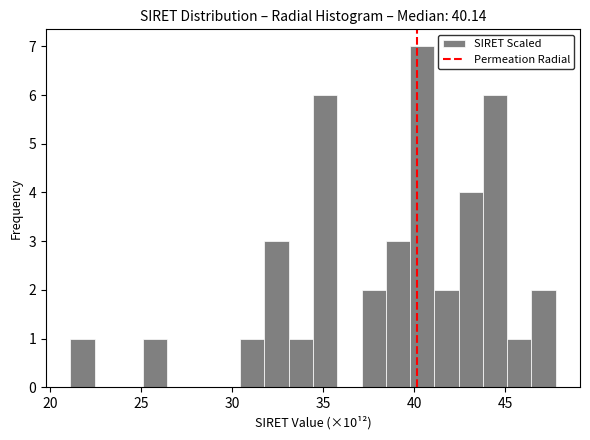

Read against the x-axis, roughly where is the centre of the tallest bar?

40.5